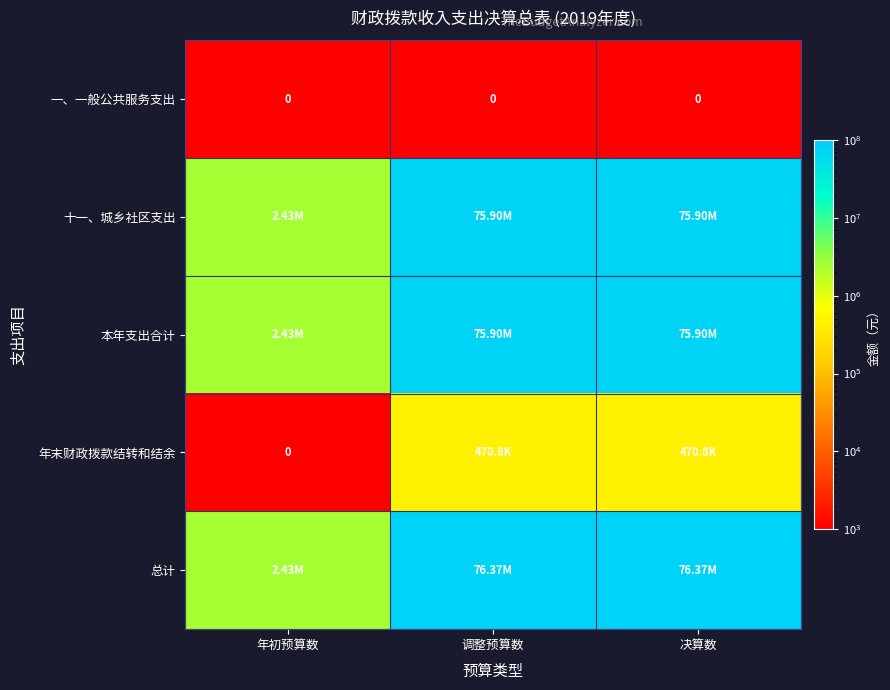

What is the total value across all series at 决算数?

228630706.1